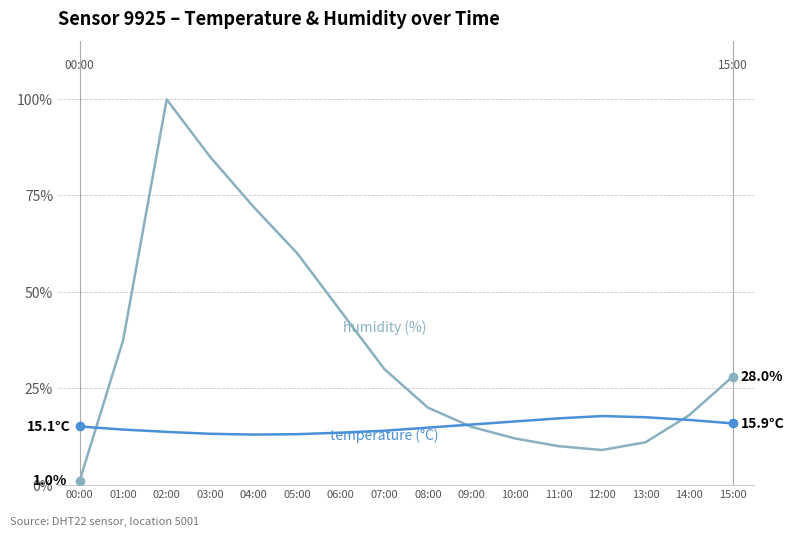

Which label corresponds to the largest value in the chart?

02:00